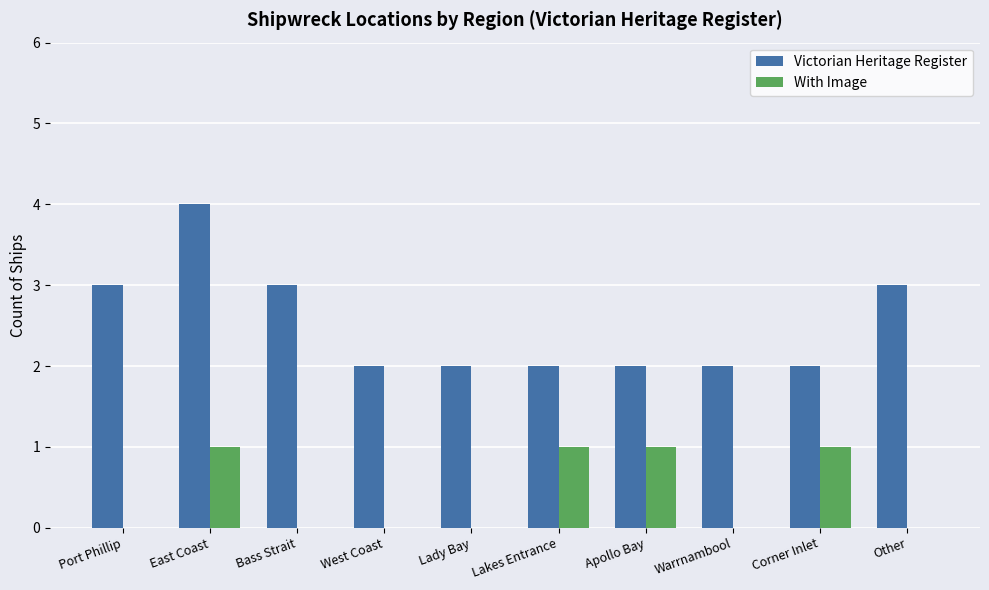

Which series has the largest range (max minus min)?

Victorian Heritage Register